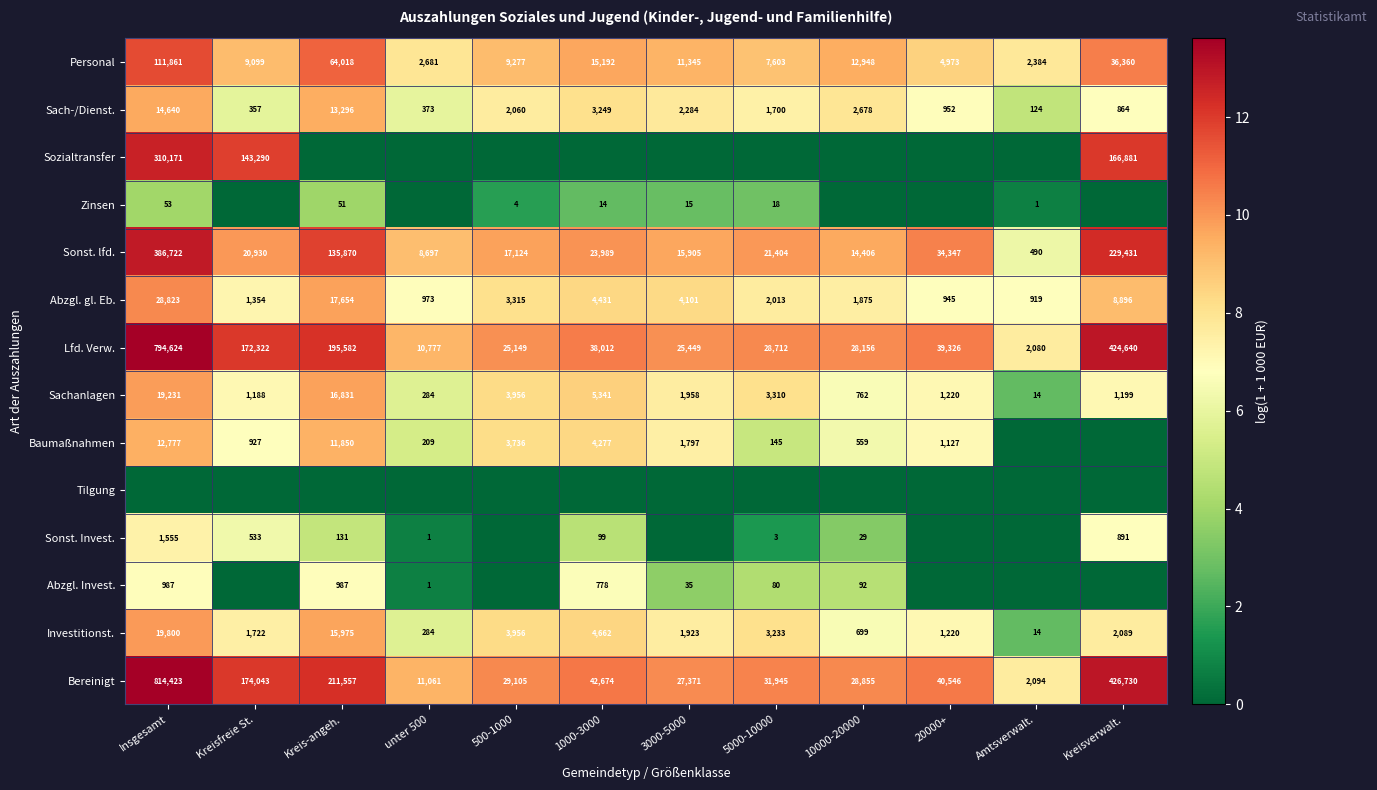

At which category is the sum across all series the highest?

Insgesamt